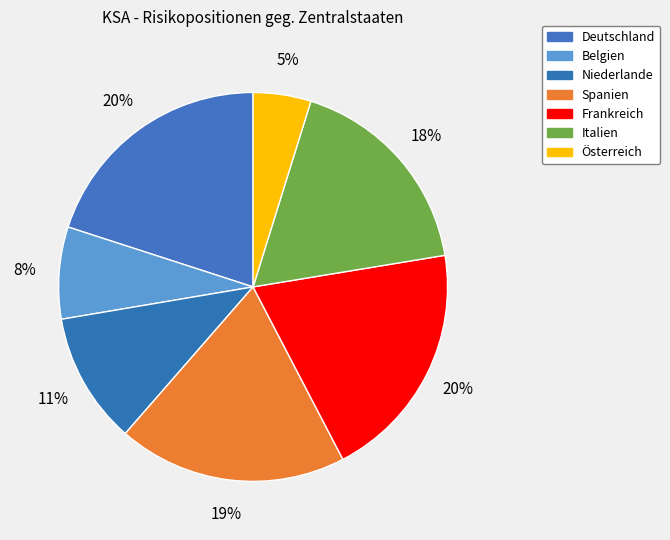

Count the number of slices in the pie.

7